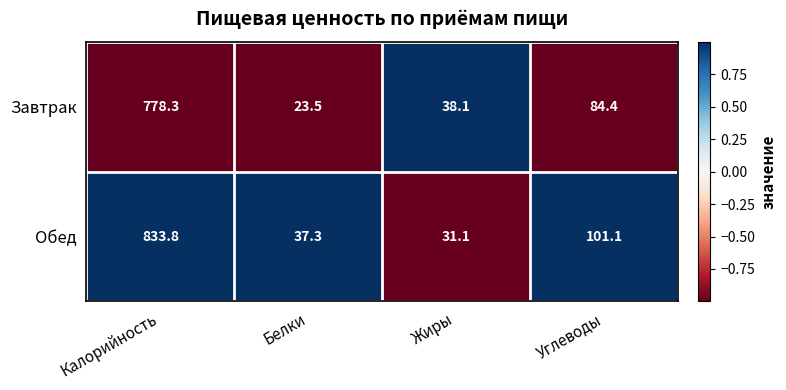

Where does the Завтрак series first go above 84?

Калорийность